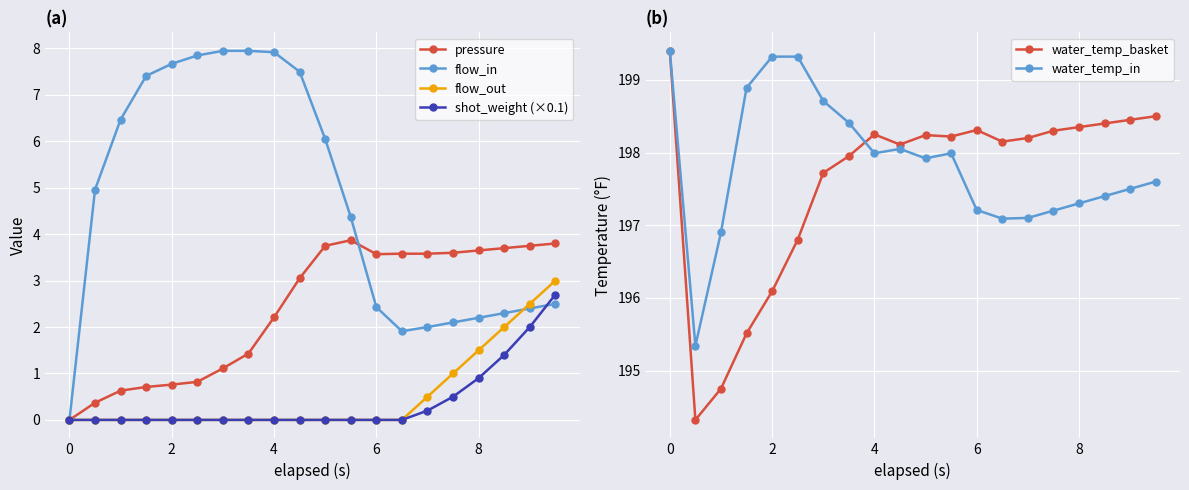

How many data points does each series have?

20